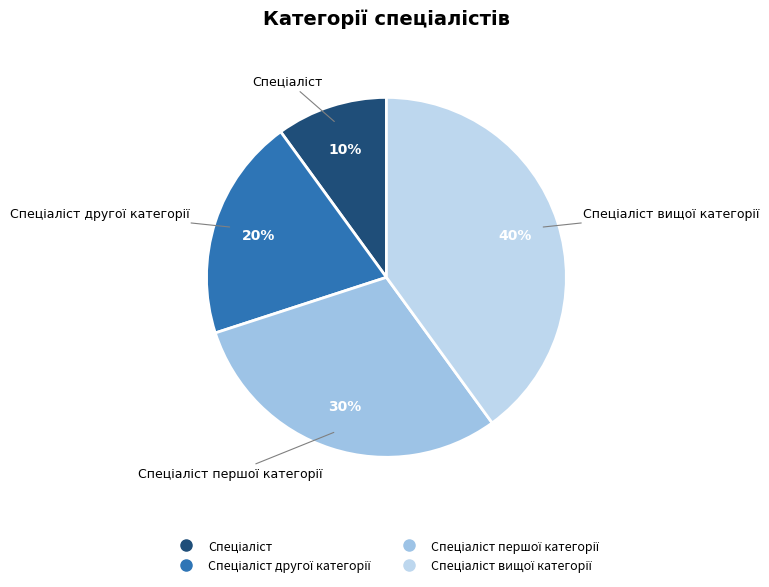

To the nearest percent, what is the average slice percentage?

25%